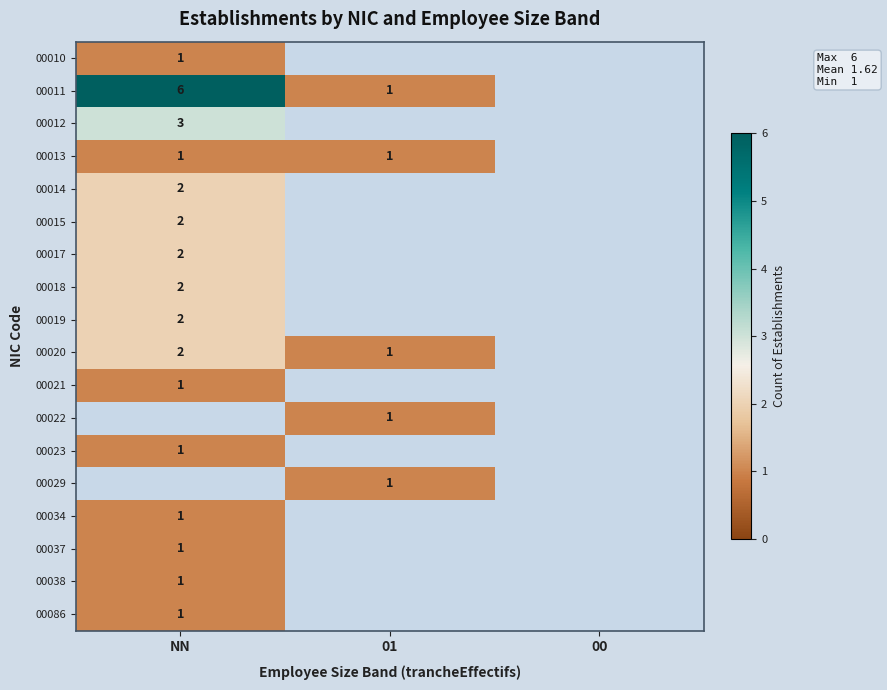

What is the greatest value displayed?

6.0